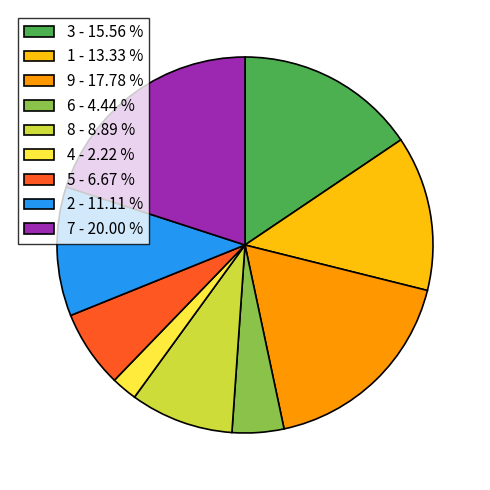

Is the sum of 6 - 4.44 % and 5 - 6.67 % greater than half?

No